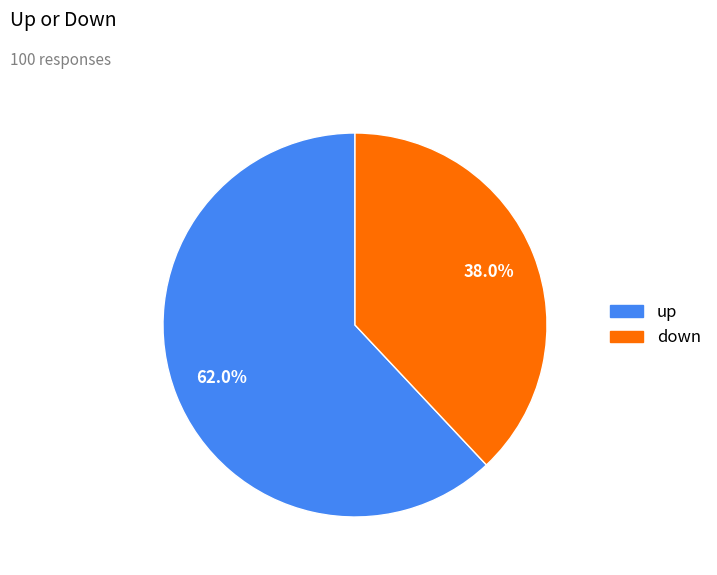

What is the ratio of the value at down to the value at up?

0.6